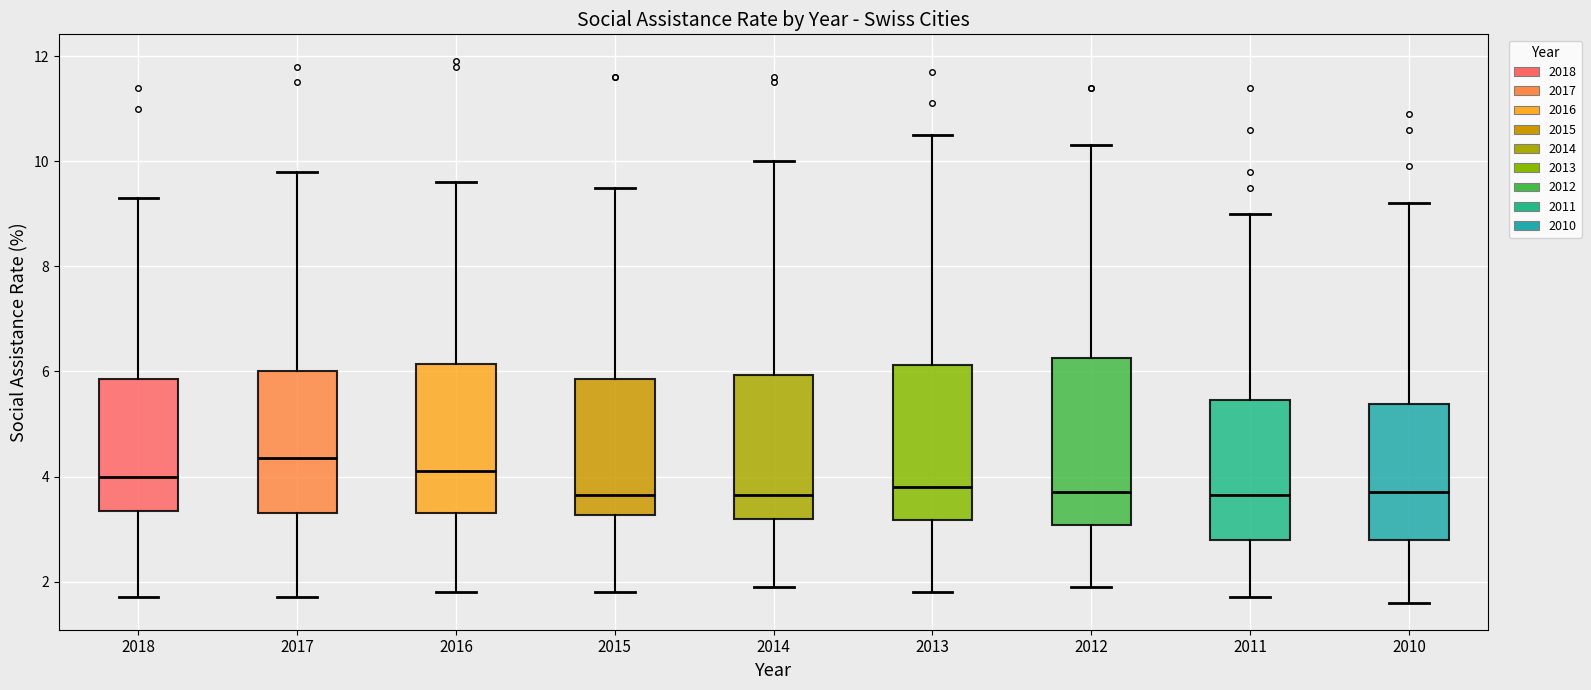

Reading left to right, read every box against the y-axis: the position of its median line, the range the box covers, and the ends of its whiskers. The values are not printed on the chart, so give them approximately, as read against the axis.

2018: median 4.0, box 3.4 to 5.8, whiskers 1.8 to 9.4
2017: median 4.4, box 3.4 to 6.0, whiskers 1.8 to 9.8
2016: median 4.2, box 3.4 to 6.2, whiskers 1.8 to 9.6
2015: median 3.6, box 3.2 to 5.8, whiskers 1.8 to 9.6
2014: median 3.6, box 3.2 to 6.0, whiskers 2.0 to 10.0
2013: median 3.8, box 3.2 to 6.2, whiskers 1.8 to 10.6
2012: median 3.8, box 3.0 to 6.2, whiskers 2.0 to 10.4
2011: median 3.6, box 2.8 to 5.4, whiskers 1.8 to 9.0
2010: median 3.8, box 2.8 to 5.4, whiskers 1.6 to 9.2